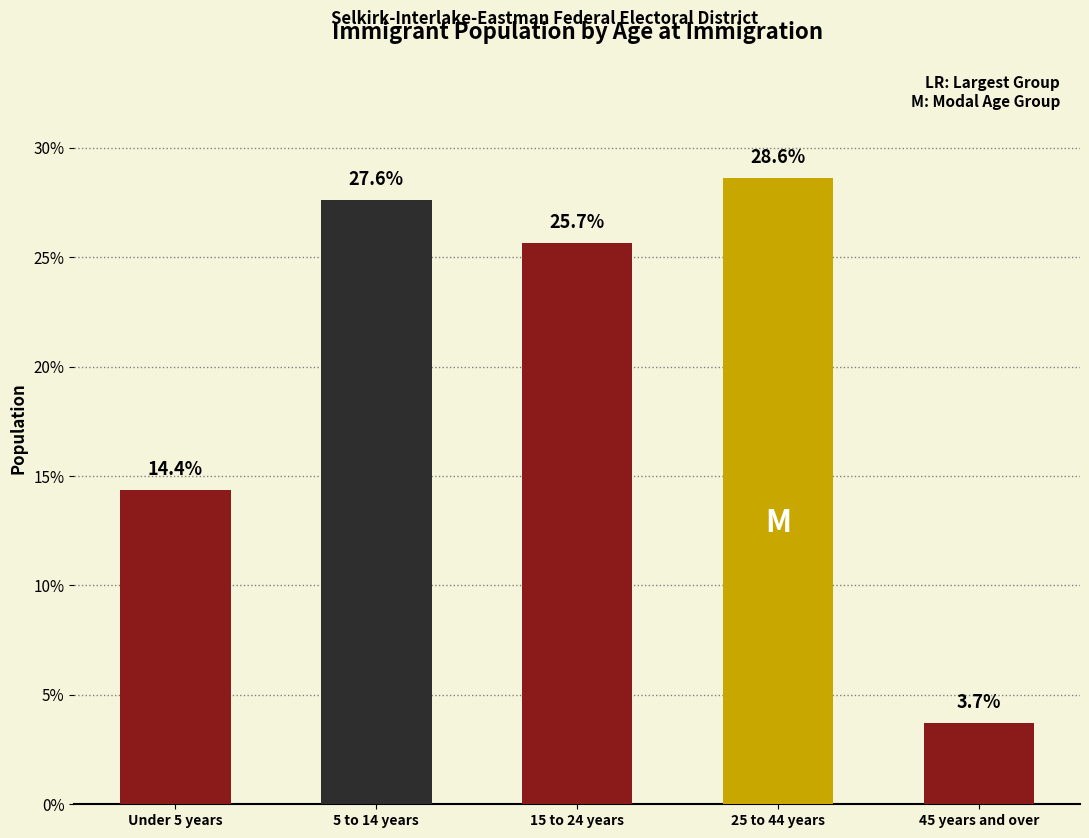

Where is the data nearest to the value 16?

Under 5 years